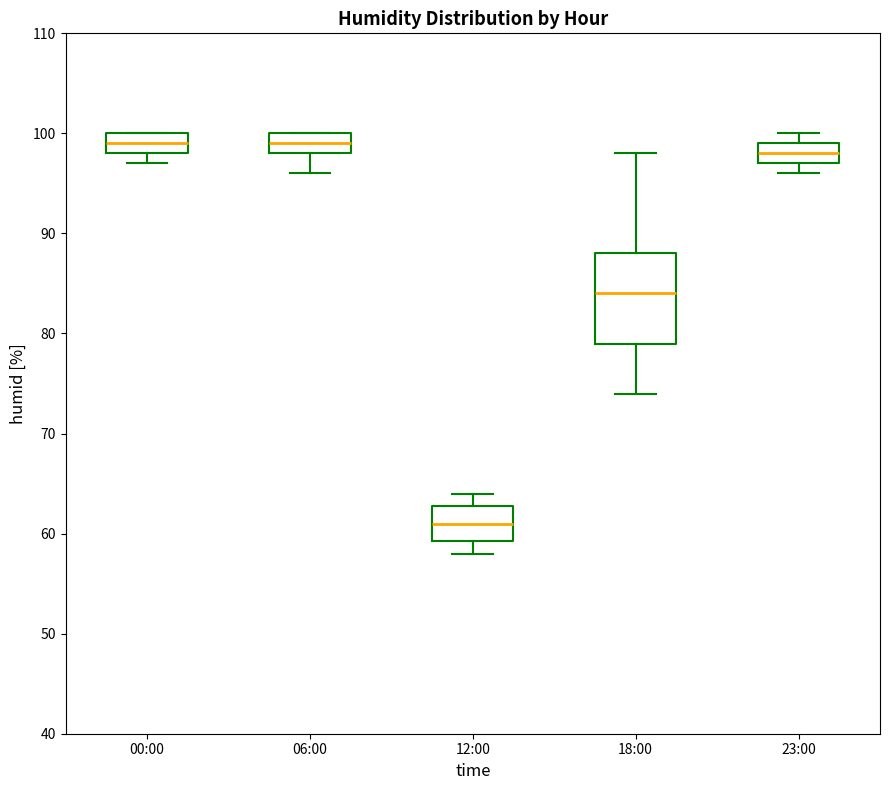

Where is the lower edge of the box for 12:00 on the y-axis? The values are not printed on the chart, so give them approximately, as read against the axis.

59